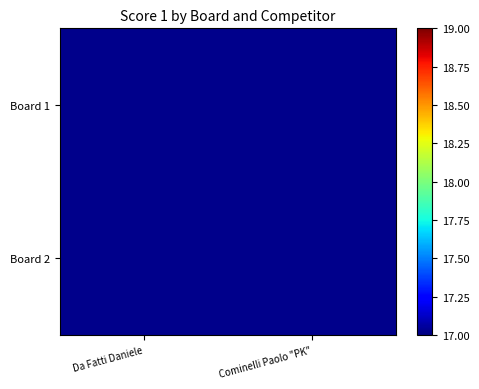

List the series in order of their overall mean, lowest first.

Board 1, Board 2